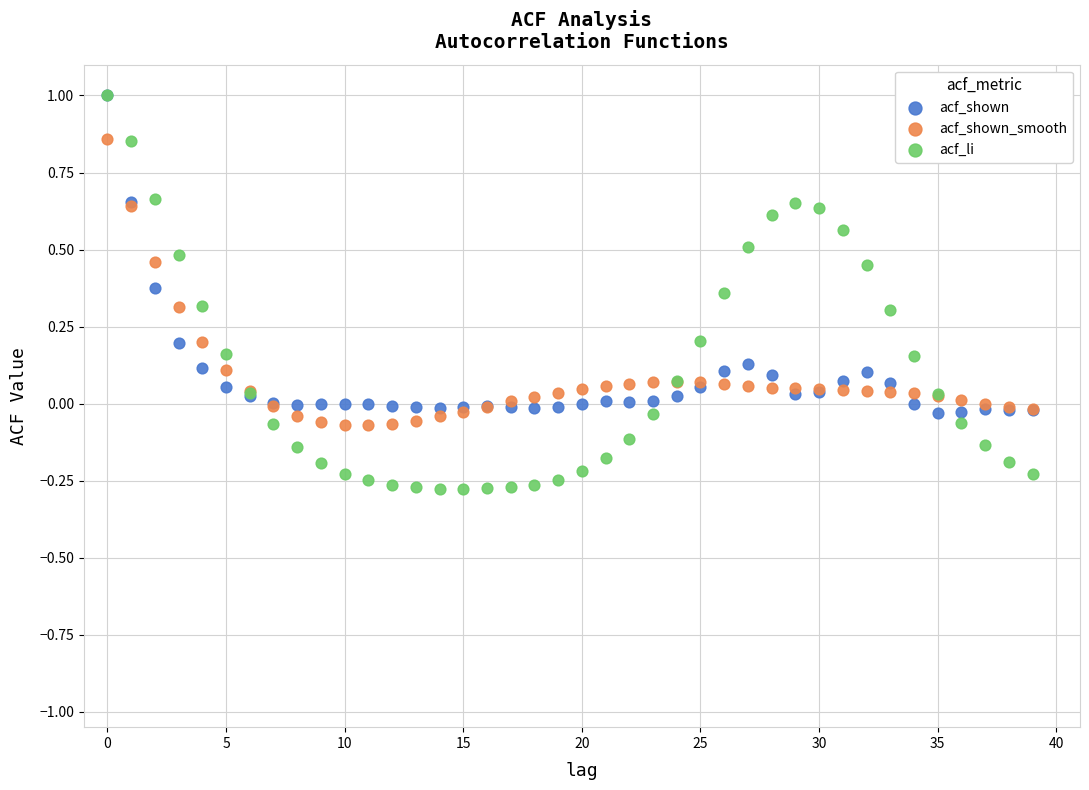

What are all the series names shown in the legend?

acf_shown, acf_shown_smooth, acf_li